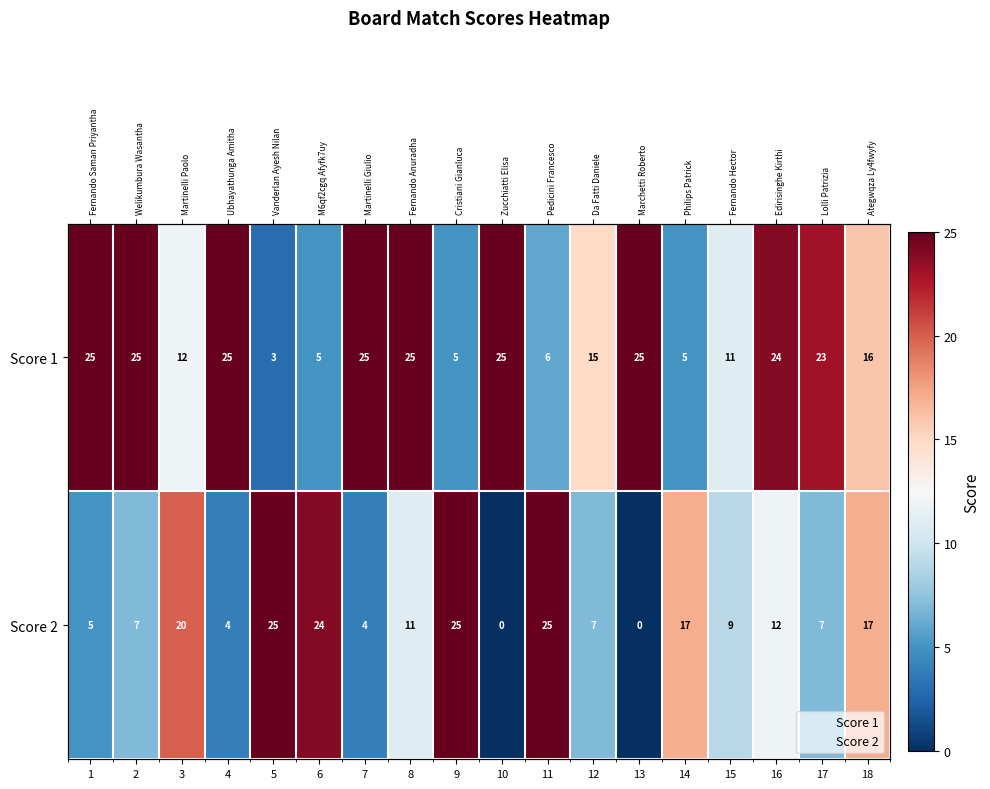

Count the number of data series in this chart.

2